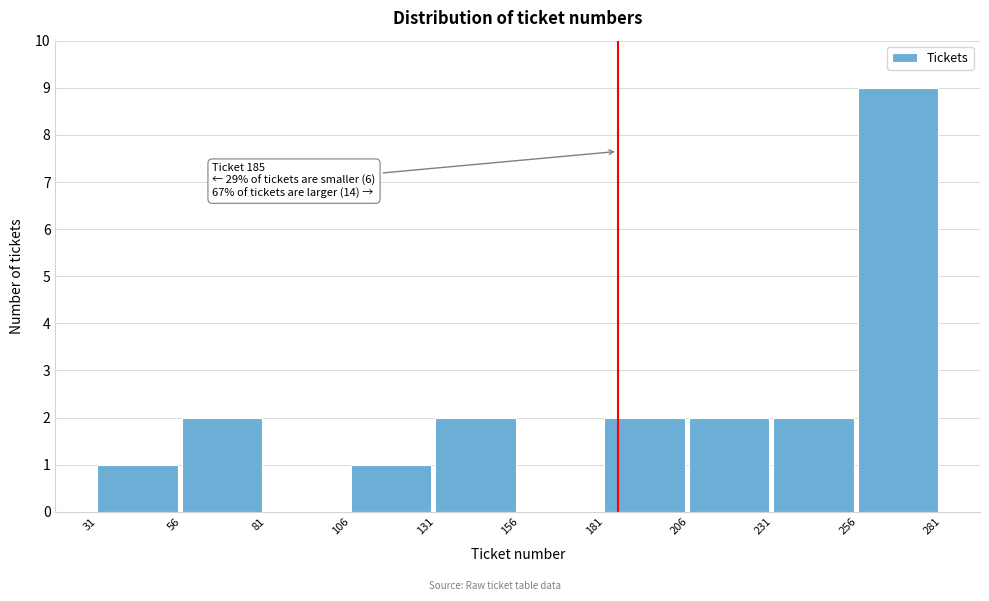

Over which range of the x-axis is the bar tallest?

256 to 281